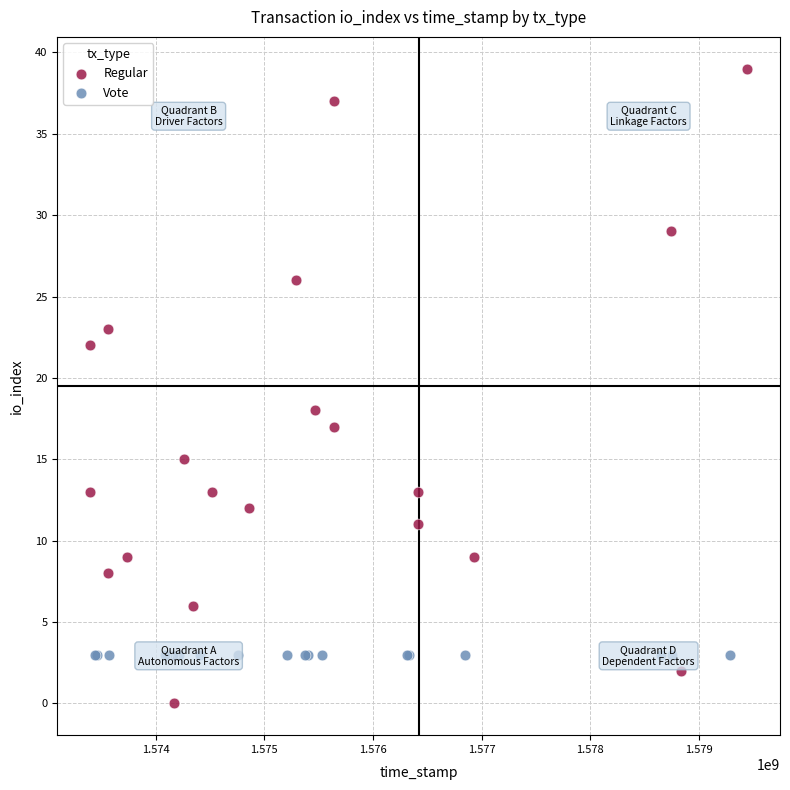

Which series reaches the minimum Y coordinate?

Regular